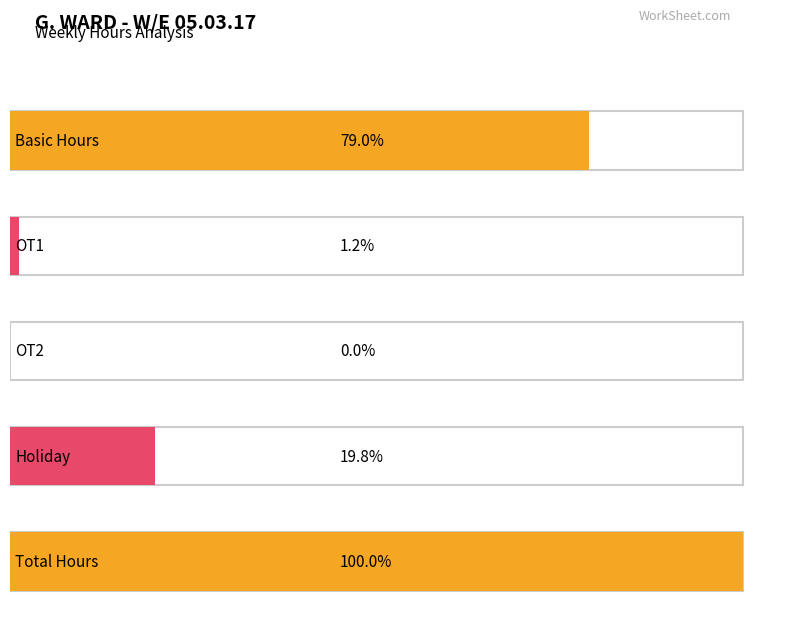

What is the label of the 2nd bar from the left?

OT1